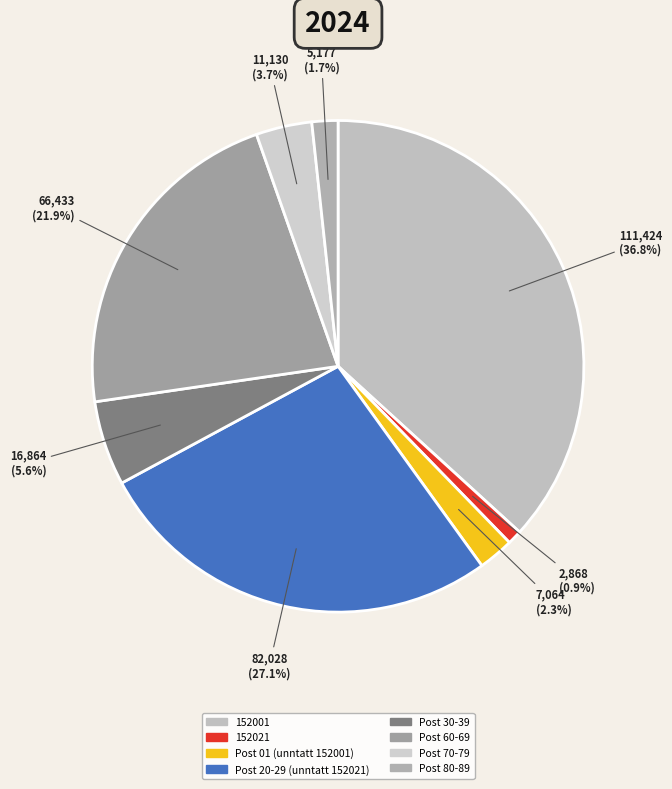

Rank the categories by value from lowest to highest.

152021, Post 80-89, Post 01 (unntatt 152001), Post 70-79, Post 30-39, Post 60-69, Post 20-29 (unntatt 152021), 152001